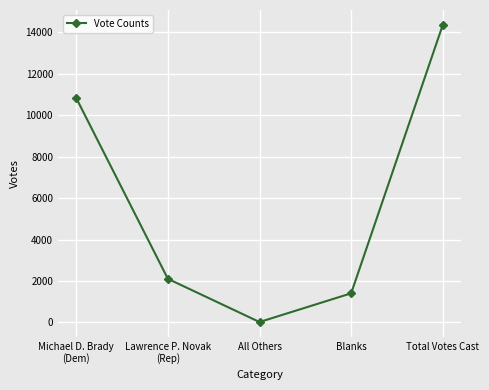

Which has a higher value, Michael D. Brady
(Dem) or Total Votes Cast?

Total Votes Cast